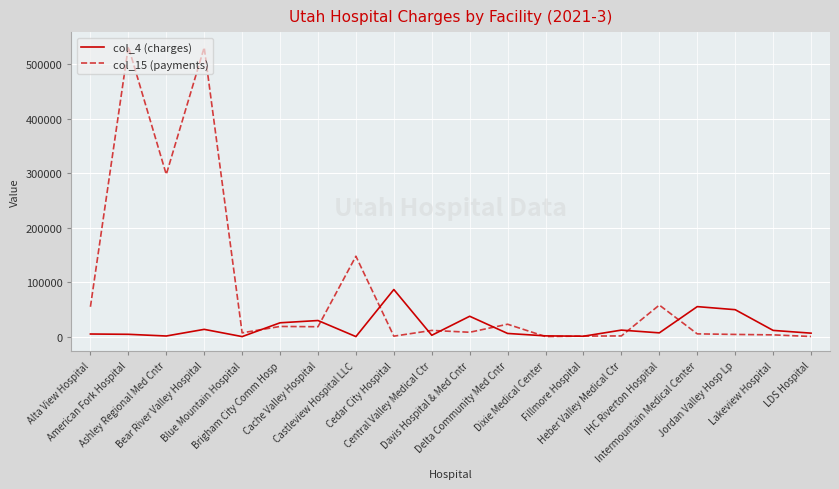

Between which two adjacent categories do col_15 (payments) and col_4 (charges) first intersect?

Blue Mountain Hospital and Brigham City Comm Hosp